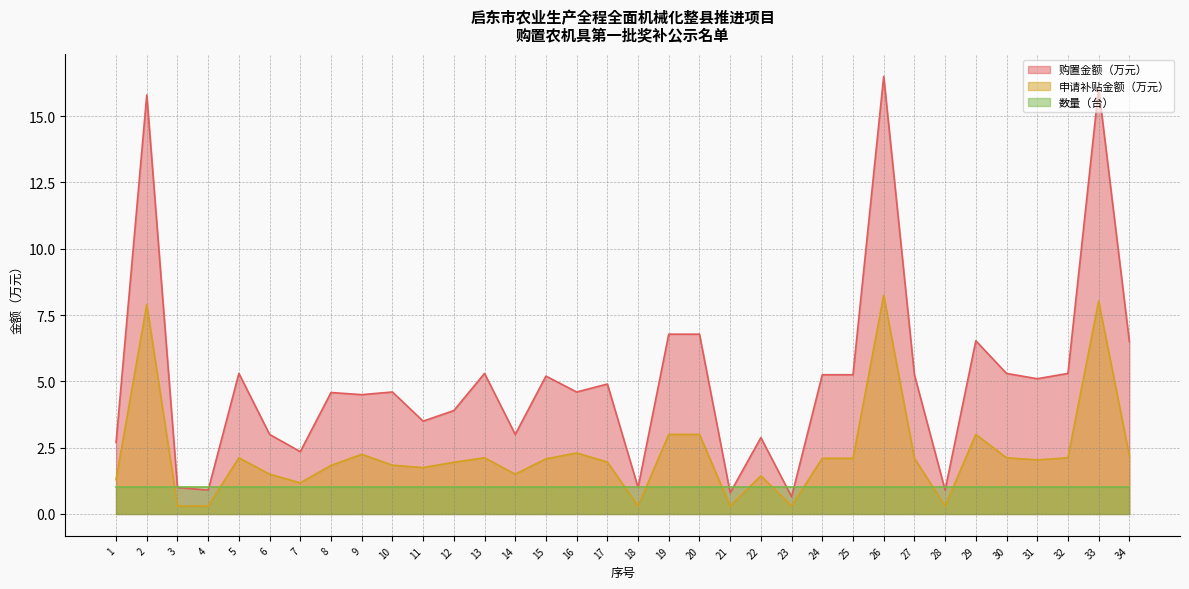

The value of 申请补贴金额（万元） at 26 is 8.2. True or false?

True